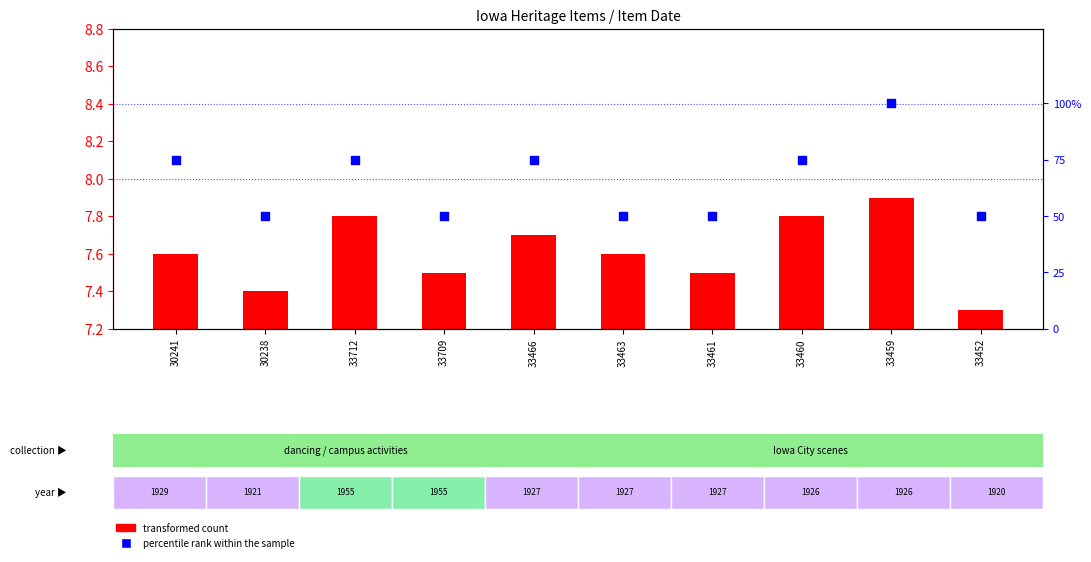

What are all the series names shown in the legend?

transformed count, percentile rank within the sample